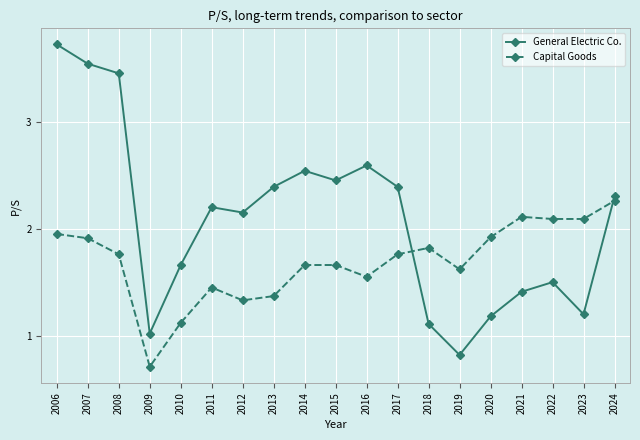

Read the Capital Goods value at 2010.

1.1